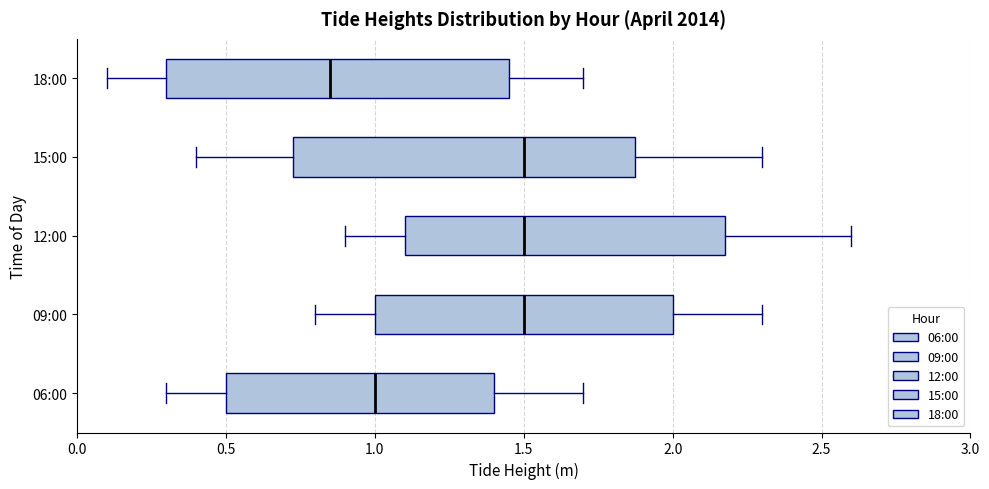

Reading bottom to top, read every box against the x-axis: the position of its median line, the range the box covers, and the ends of its whiskers. The values are not printed on the chart, so give them approximately, as read against the axis.

06:00: median 1.00, box 0.50 to 1.40, whiskers 0.30 to 1.70
09:00: median 1.50, box 1.00 to 2.00, whiskers 0.80 to 2.30
12:00: median 1.50, box 1.10 to 2.20, whiskers 0.90 to 2.60
15:00: median 1.50, box 0.75 to 1.90, whiskers 0.40 to 2.30
18:00: median 0.85, box 0.30 to 1.45, whiskers 0.10 to 1.70